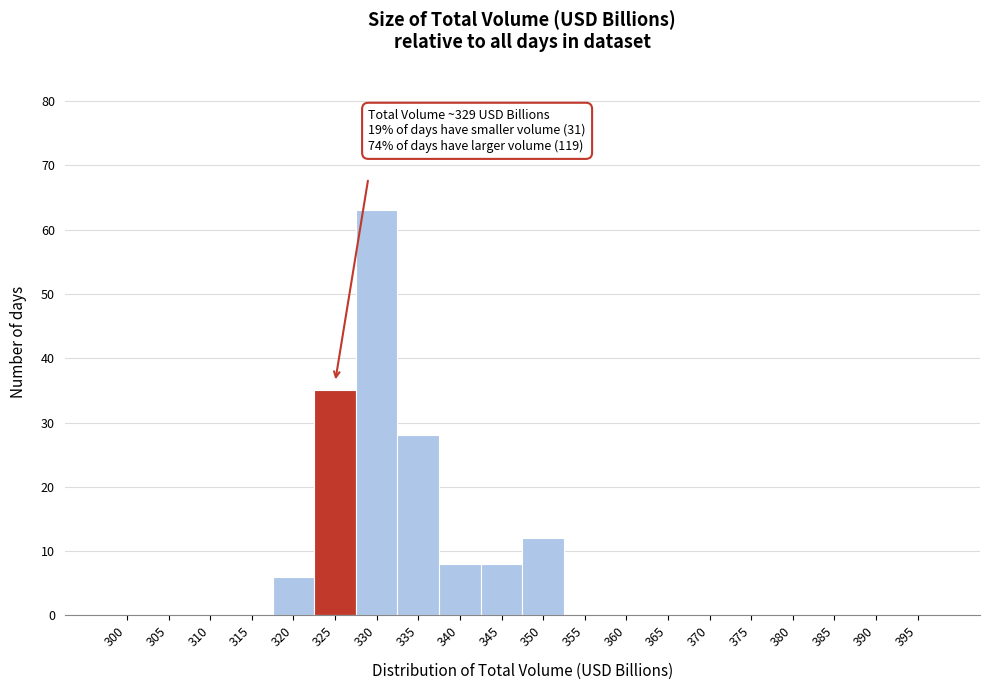

Reading left to right, extract all data points from this chart.

300=0	305=0	310=0	315=0	320=6	325=35	330=63	335=28	340=8	345=8	350=12	355=0	360=0	365=0	370=0	375=0	380=0	385=0	390=0	395=0